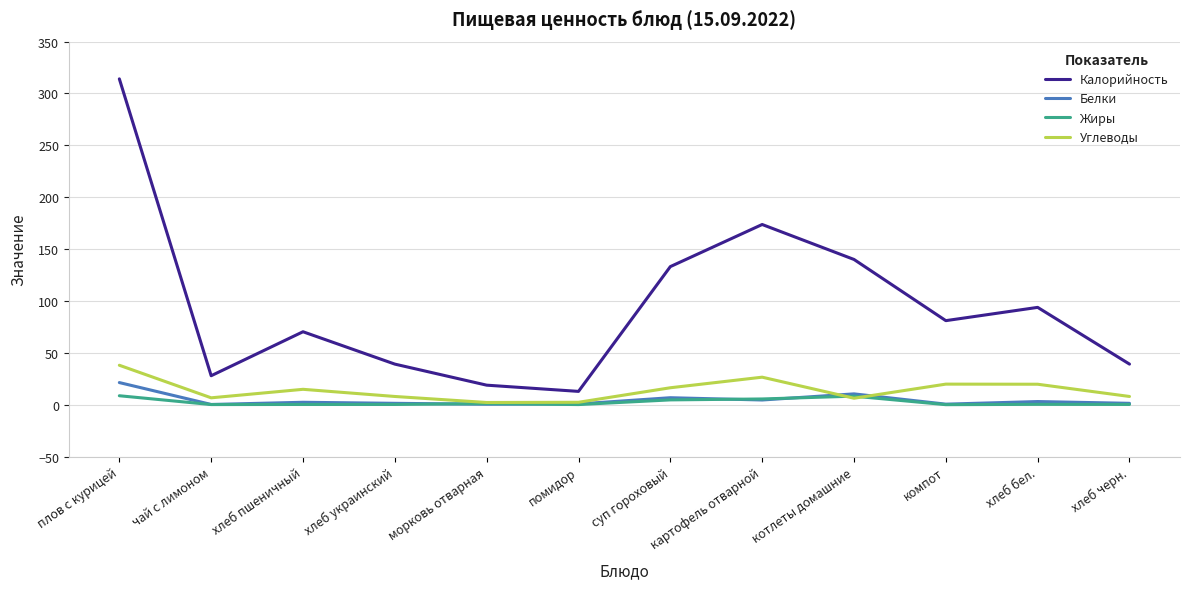

Read the Жиры value at хлеб черн..

0.2